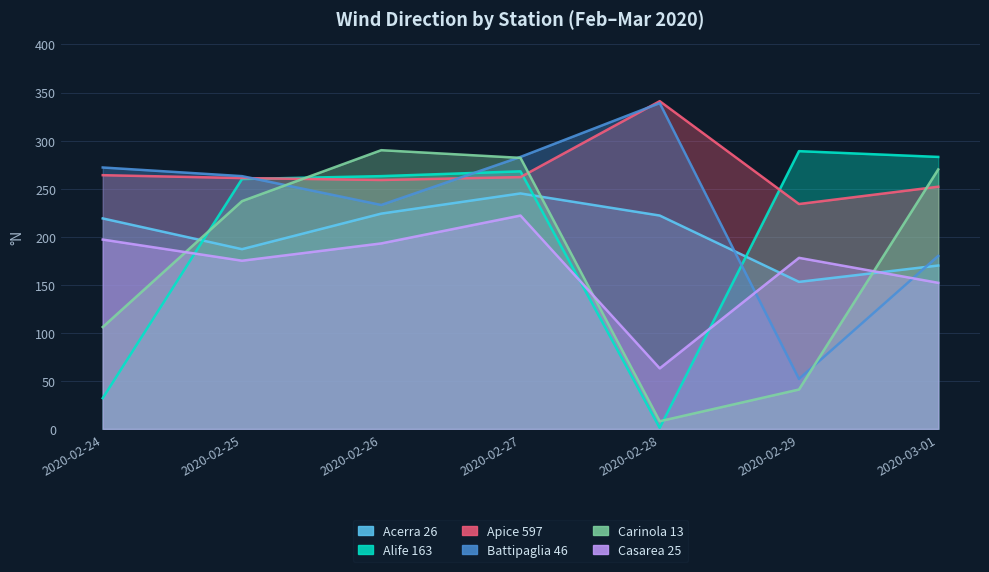

At which label does Apice 597 first exceed 261?

2020-02-24